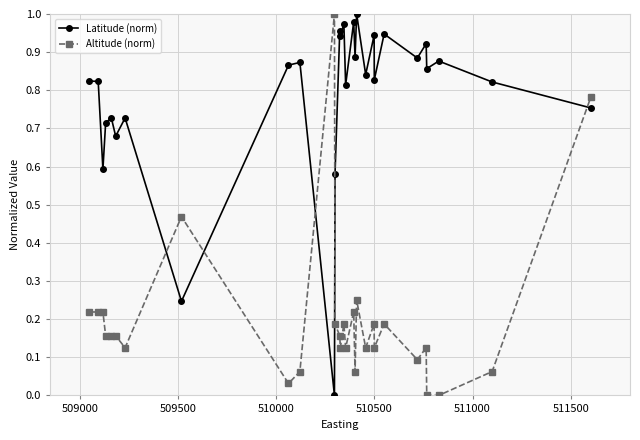

At how many categories does at least one series exceed 0?

29